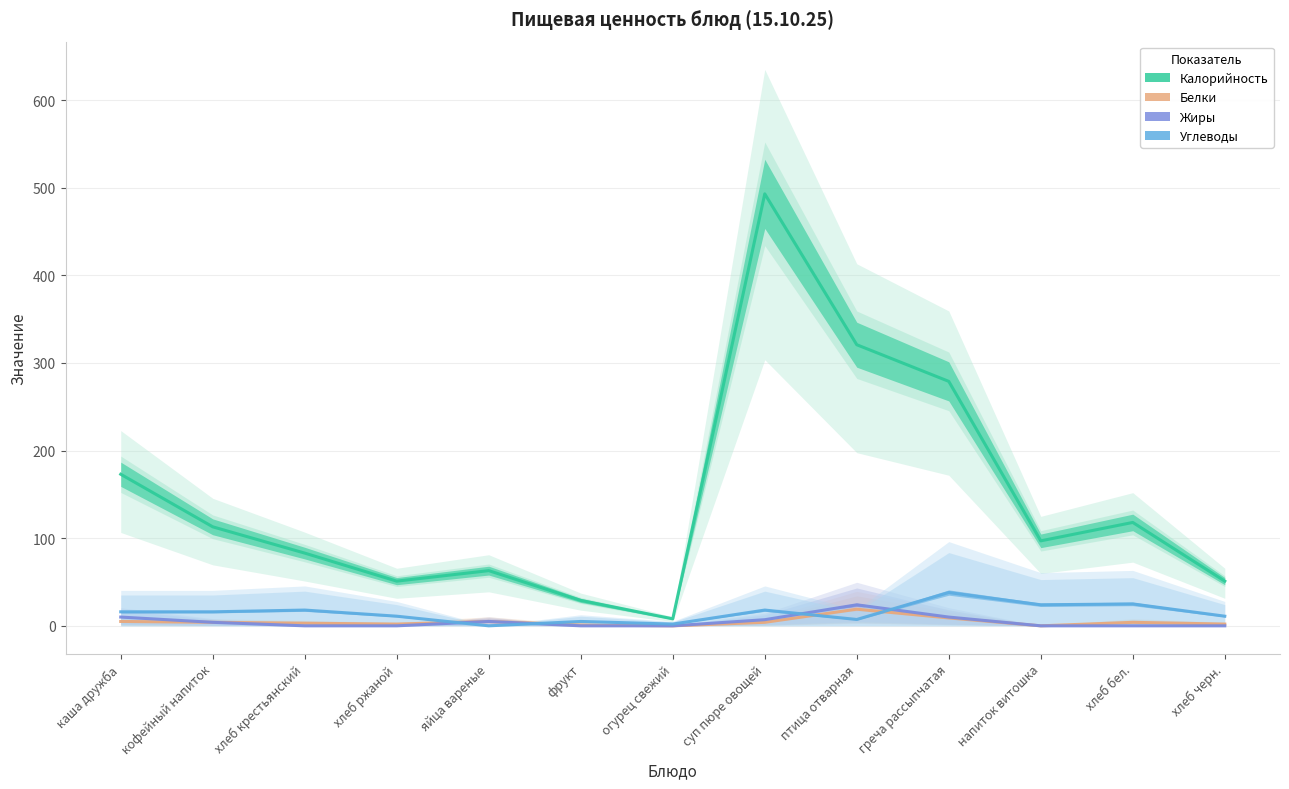

Between which two adjacent categories do Углеводы and Жиры first intersect?

хлеб ржаной and яйца вареные